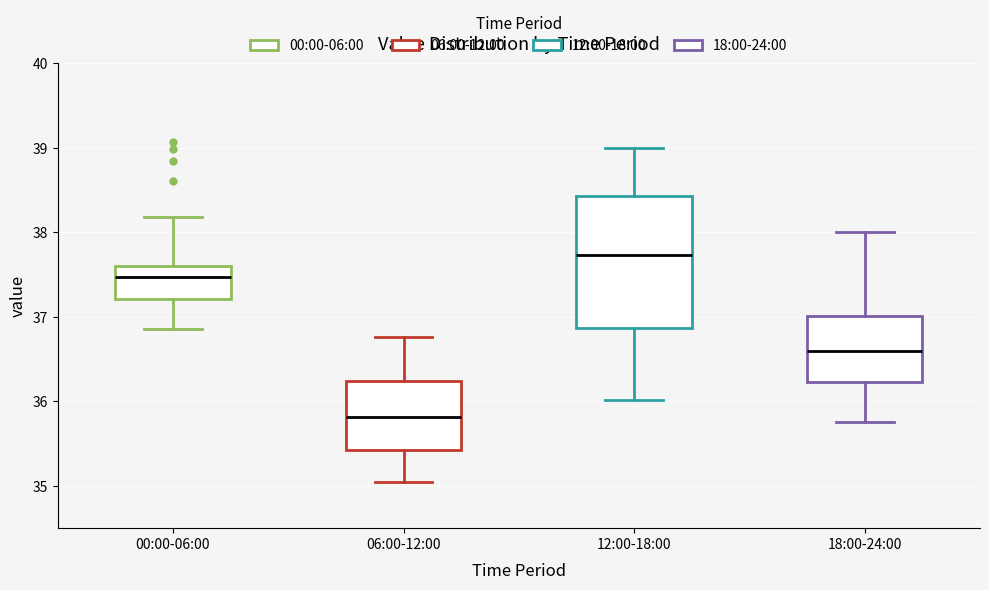

Reading left to right, transcribe this box plot: for each box, give where its median line is, the range the box spans, and where its two whiskers end, as read against the y-axis. The values are not printed on the chart, so give them approximately, as read against the axis.

00:00-06:00: median 37.5, box 37.2 to 37.6, whiskers 36.9 to 38.2
06:00-12:00: median 35.8, box 35.4 to 36.2, whiskers 35.1 to 36.8
12:00-18:00: median 37.7, box 36.9 to 38.4, whiskers 36.0 to 39.0
18:00-24:00: median 36.6, box 36.2 to 37.0, whiskers 35.8 to 38.0